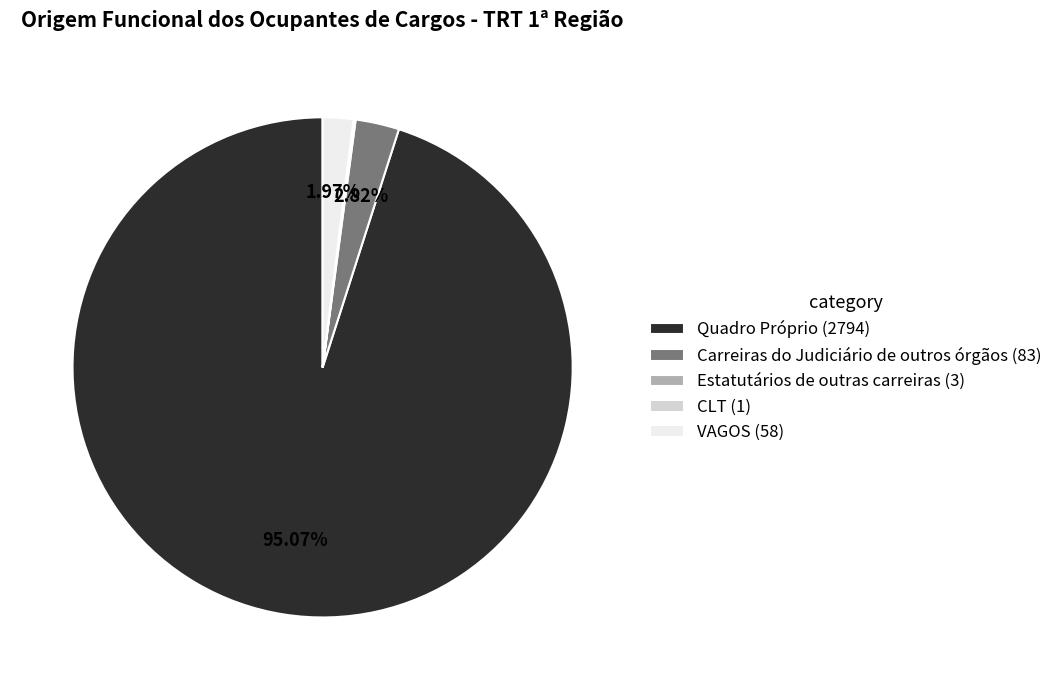

What is the largest slice in the pie chart?

Quadro Próprio